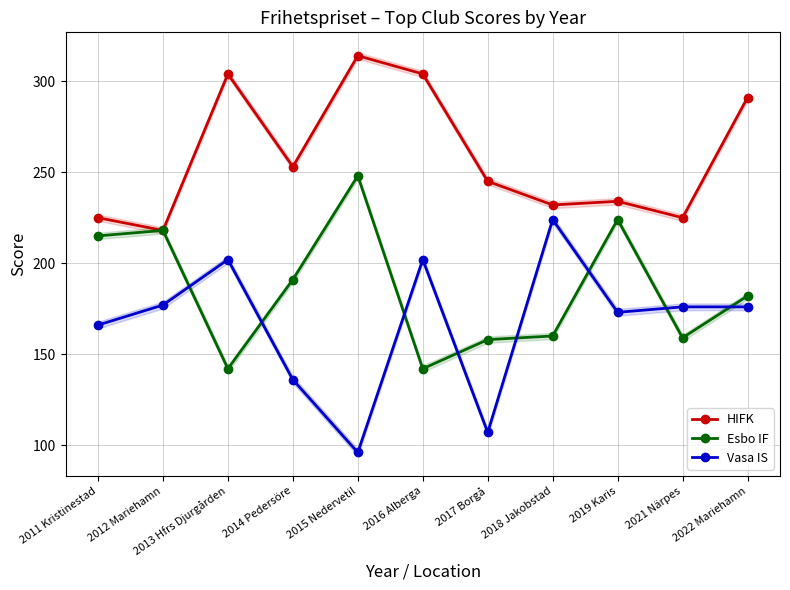

Count the number of categories in the chart.

11